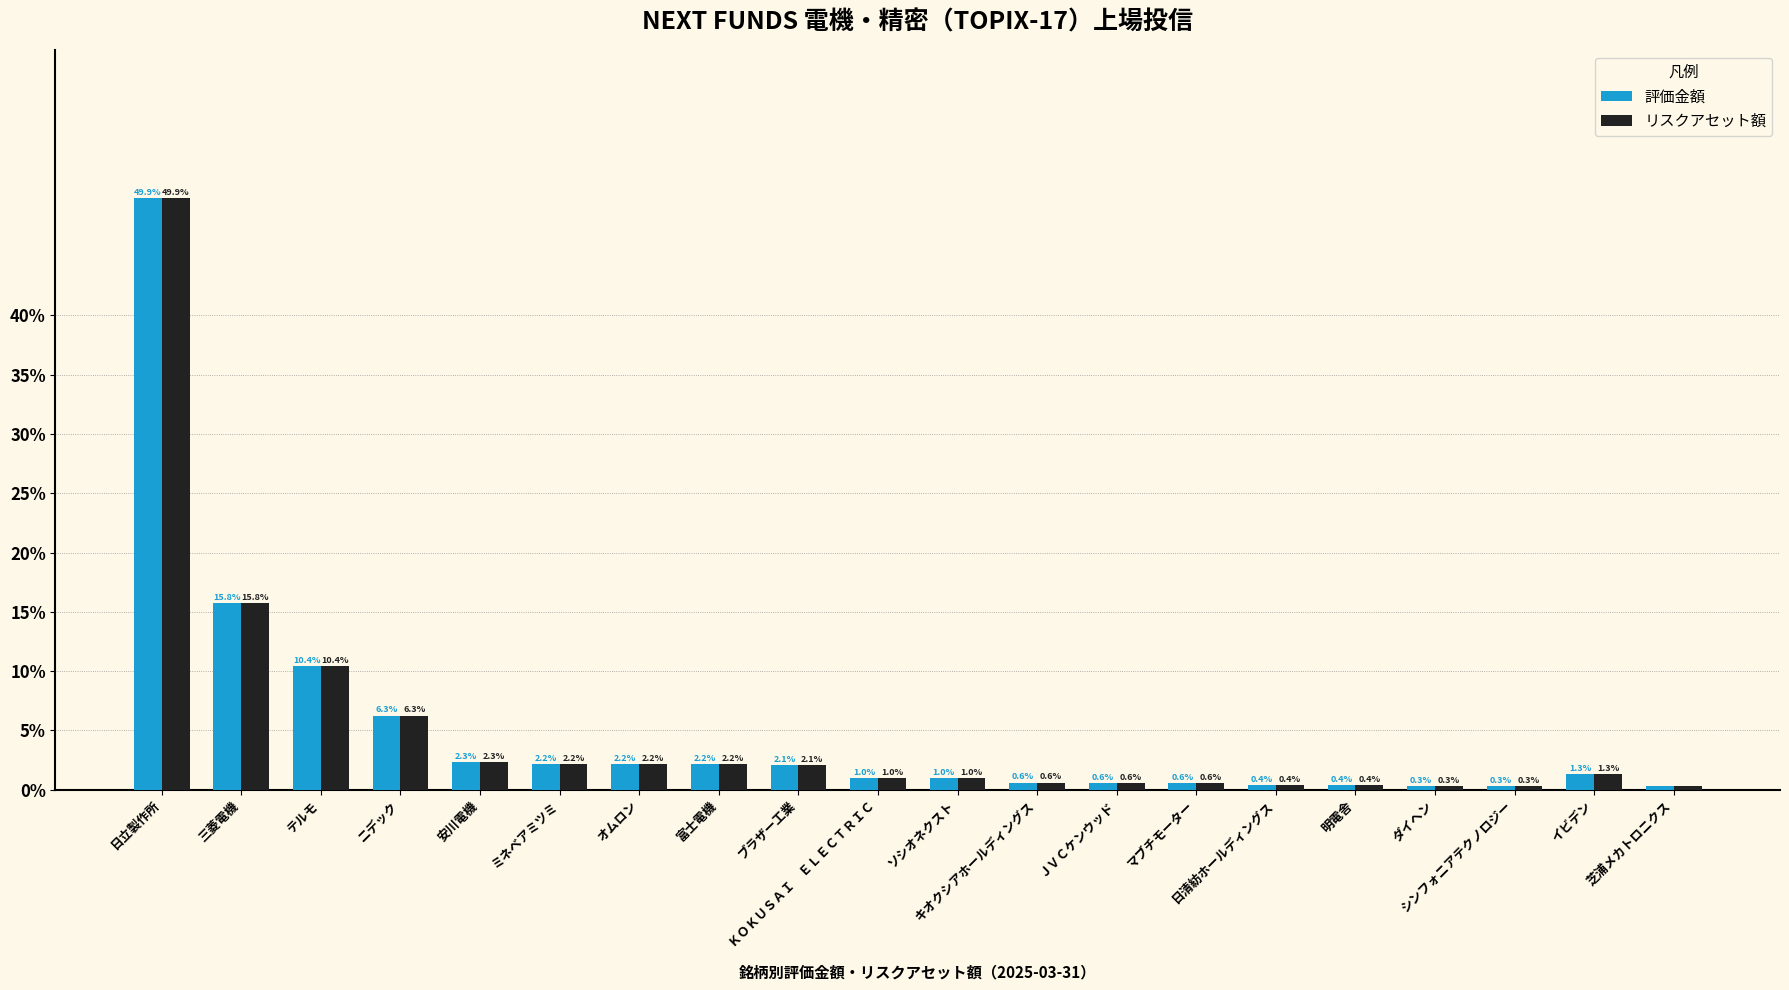

Reading left to right, transcribe all the data shown in this chart.

評価金額: 日立製作所=49.9	三菱電機=15.8	テルモ=10.4	ニデック=6.3	安川電機=2.3	ミネベアミツミ=2.2	オムロン=2.2	富士電機=2.2	ブラザー工業=2.1	ＫＯＫＵＳＡＩ　ＥＬＥＣＴＲＩＣ=1.0	ソシオネクスト=1.0	キオクシアホールディングス=0.6	ＪＶＣケンウッド=0.6	マブチモーター=0.6	日清紡ホールディングス=0.4	明電舎=0.4	ダイヘン=0.3	シンフォニアテクノロジー=0.3	イビデン=1.3	芝浦メカトロニクス=0.3
リスクアセット額: 日立製作所=49.9	三菱電機=15.8	テルモ=10.4	ニデック=6.3	安川電機=2.3	ミネベアミツミ=2.2	オムロン=2.2	富士電機=2.2	ブラザー工業=2.1	ＫＯＫＵＳＡＩ　ＥＬＥＣＴＲＩＣ=1.0	ソシオネクスト=1.0	キオクシアホールディングス=0.6	ＪＶＣケンウッド=0.6	マブチモーター=0.6	日清紡ホールディングス=0.4	明電舎=0.4	ダイヘン=0.3	シンフォニアテクノロジー=0.3	イビデン=1.3	芝浦メカトロニクス=0.3